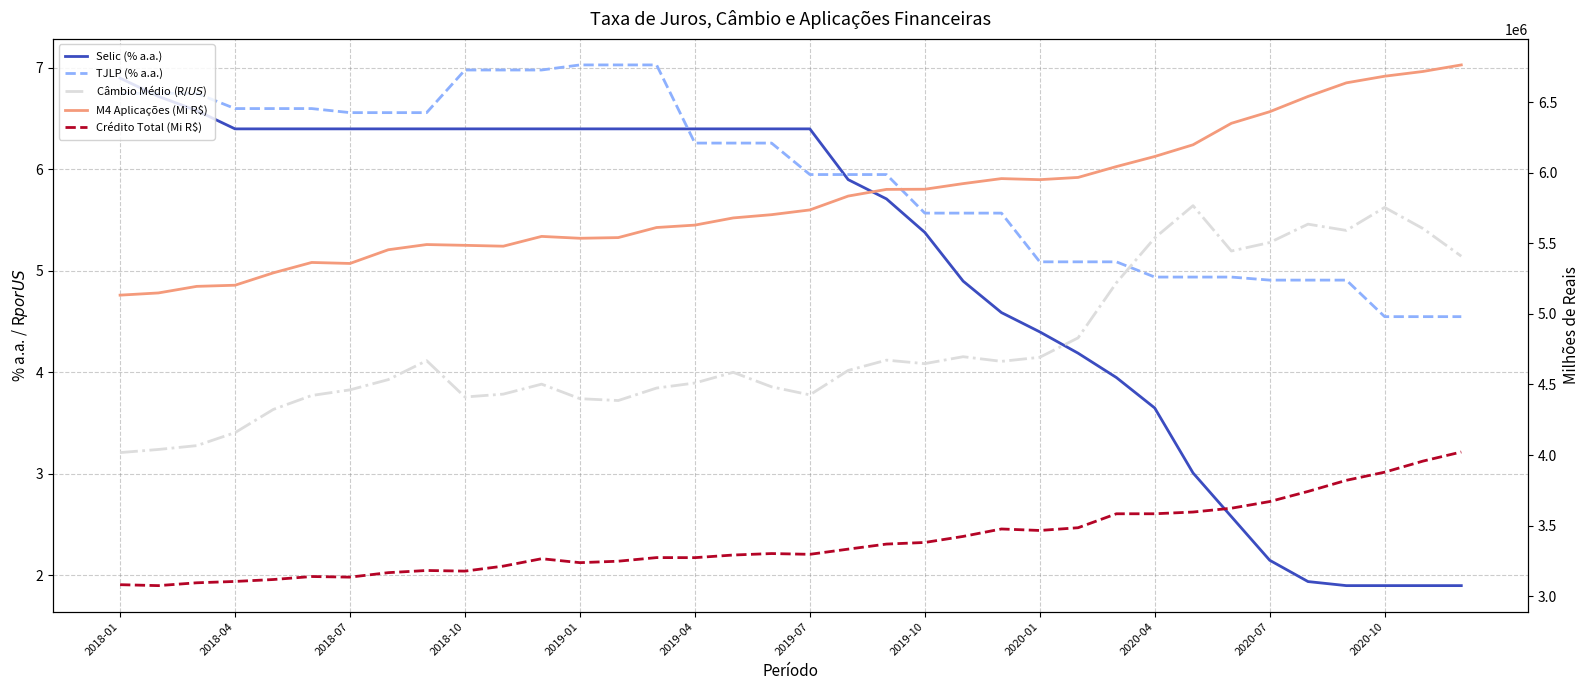

What is the value of the TJLP (% a.a.) point at the 25th from the left?

5.1